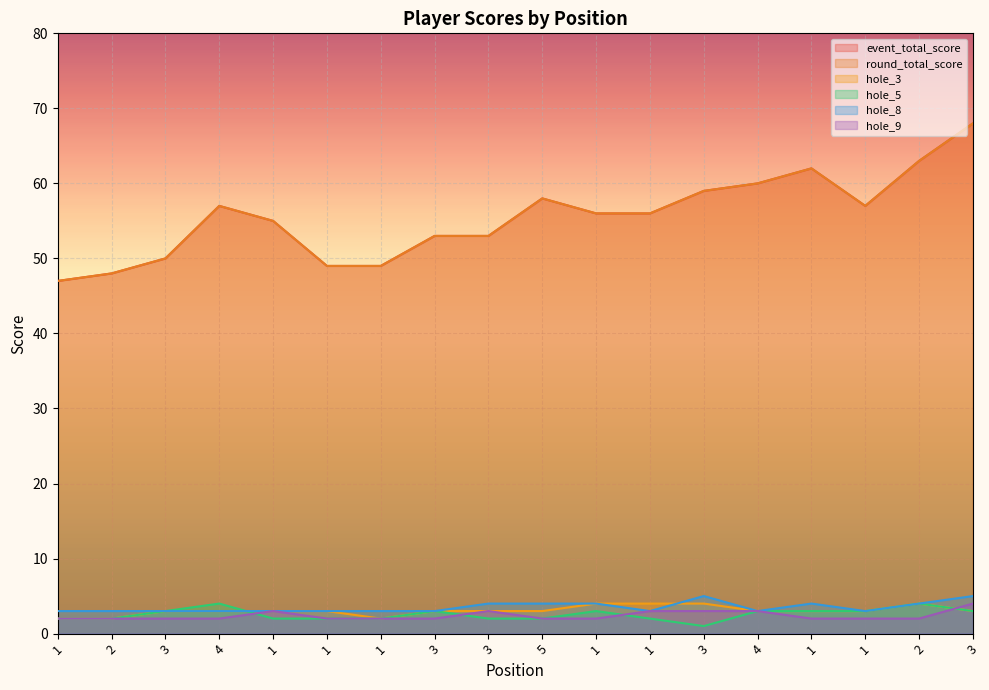

What is the label of the 3rd point from the right?

1